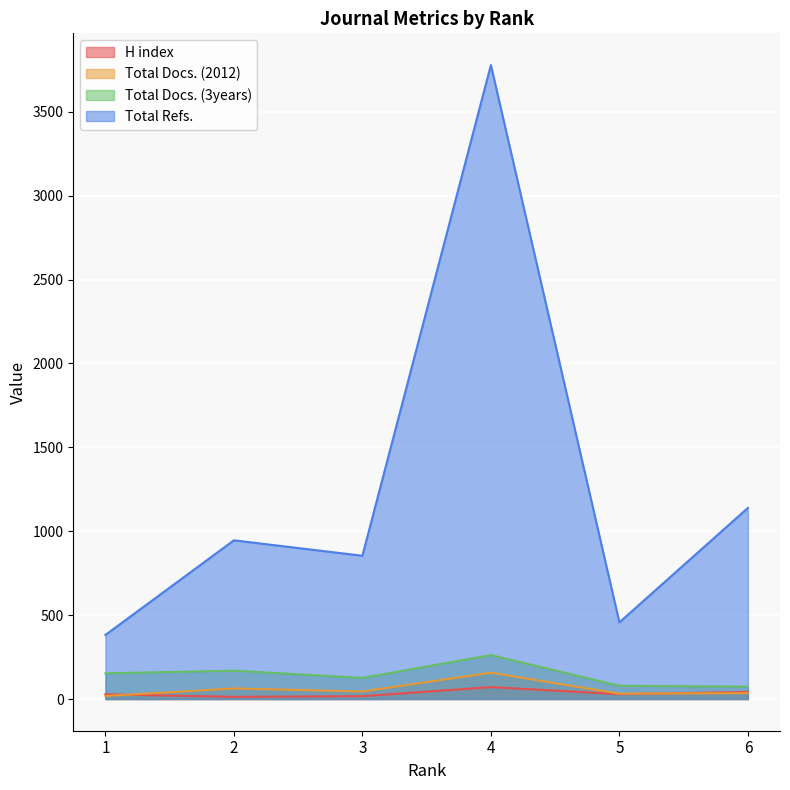

In Total Refs., how many points are higher than both neighbors (excluding endpoints)?

2